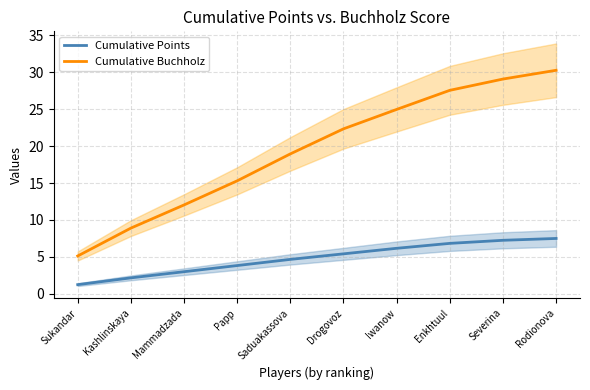

What is the sum of the Cumulative Buchholz values at Drogovoz and Enkhtuul?

49.9